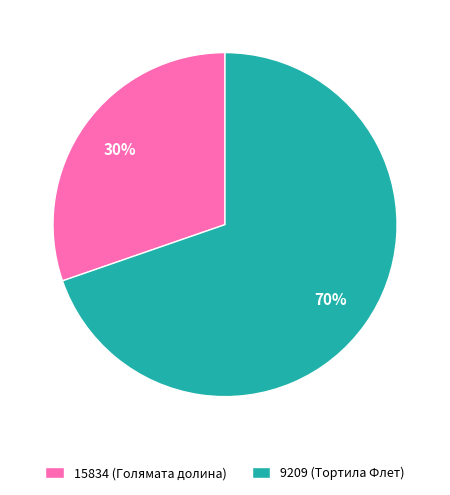

To the nearest percent, what percentage of the pie is 9209 (Тортила Флет)?

70%